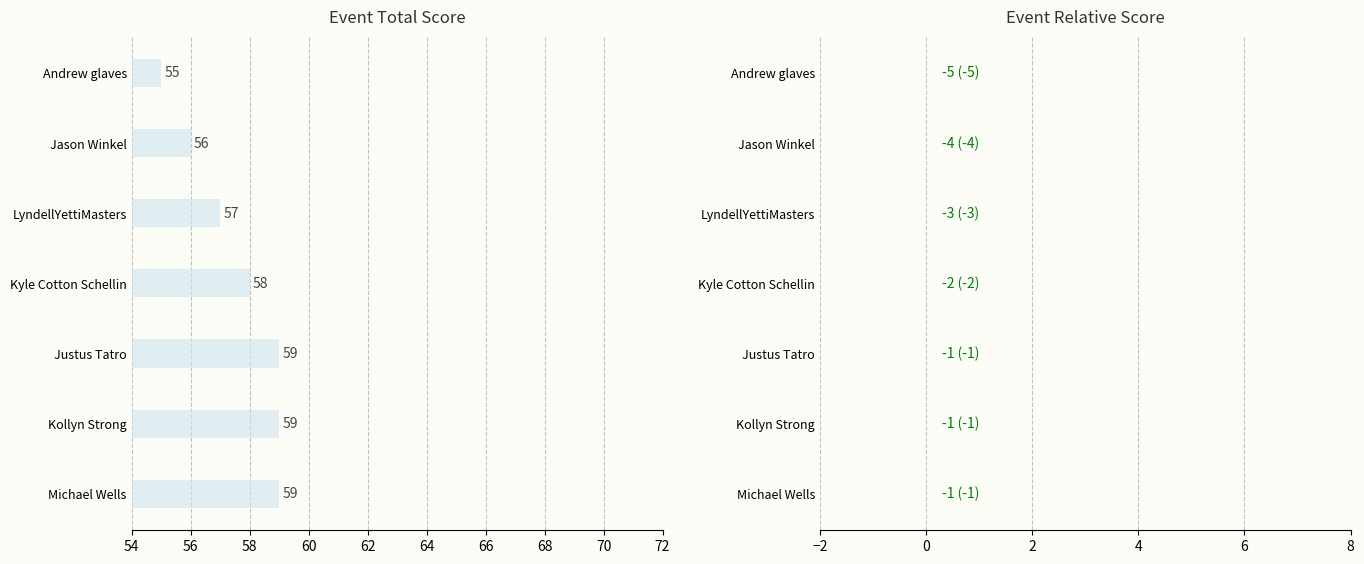

What is the ratio of the value at Justus Tatro to the value at Andrew glaves?

1.1